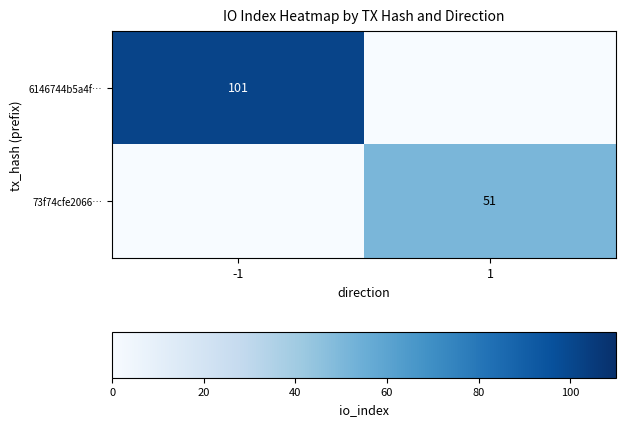

The value of 6146744b5a4f… at -1 is 149. True or false?

False